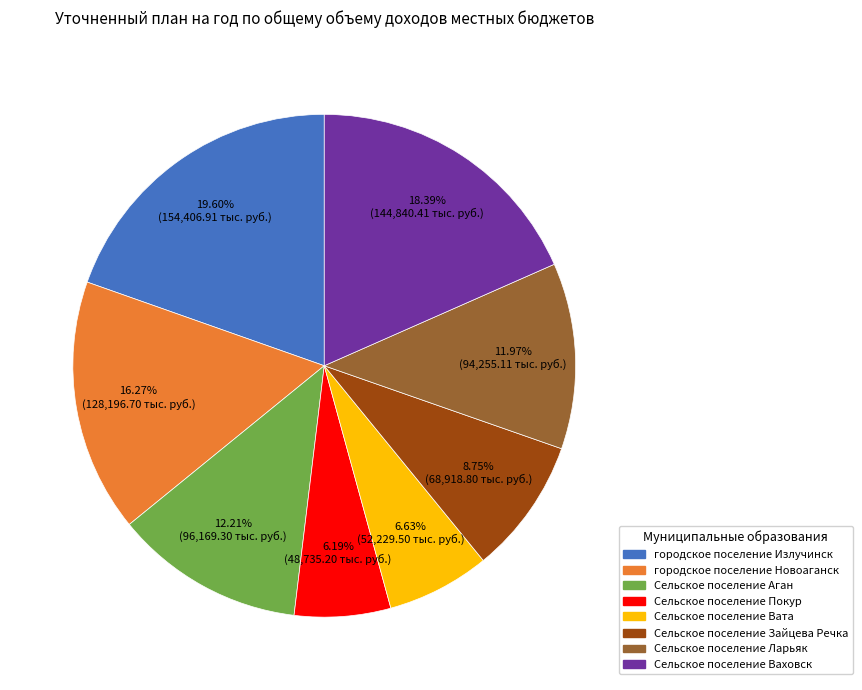

What percentage is the Сельское поселение Вата slice, to the nearest percent?

7%